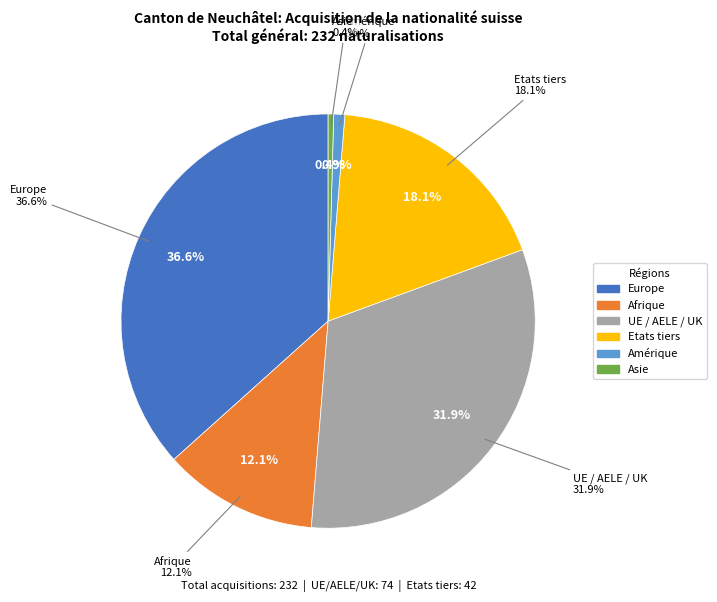

Is Europe the majority of the pie?

No